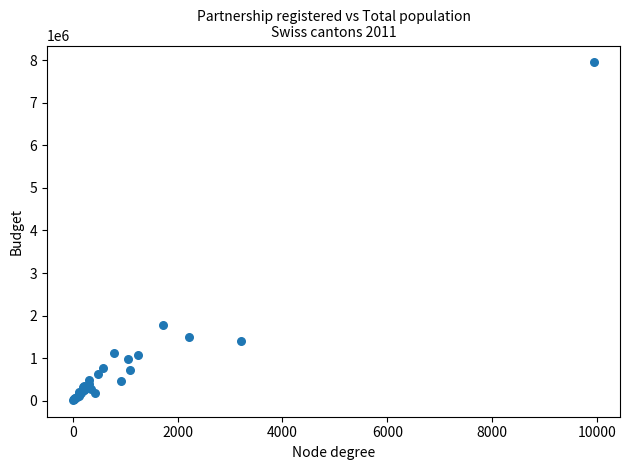

What Y value in the scatter plot is closest to 3985202?

1770429